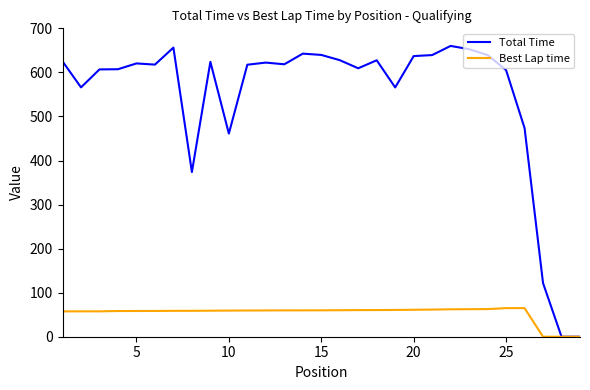

What is the maximum value for Total Time?

660.1